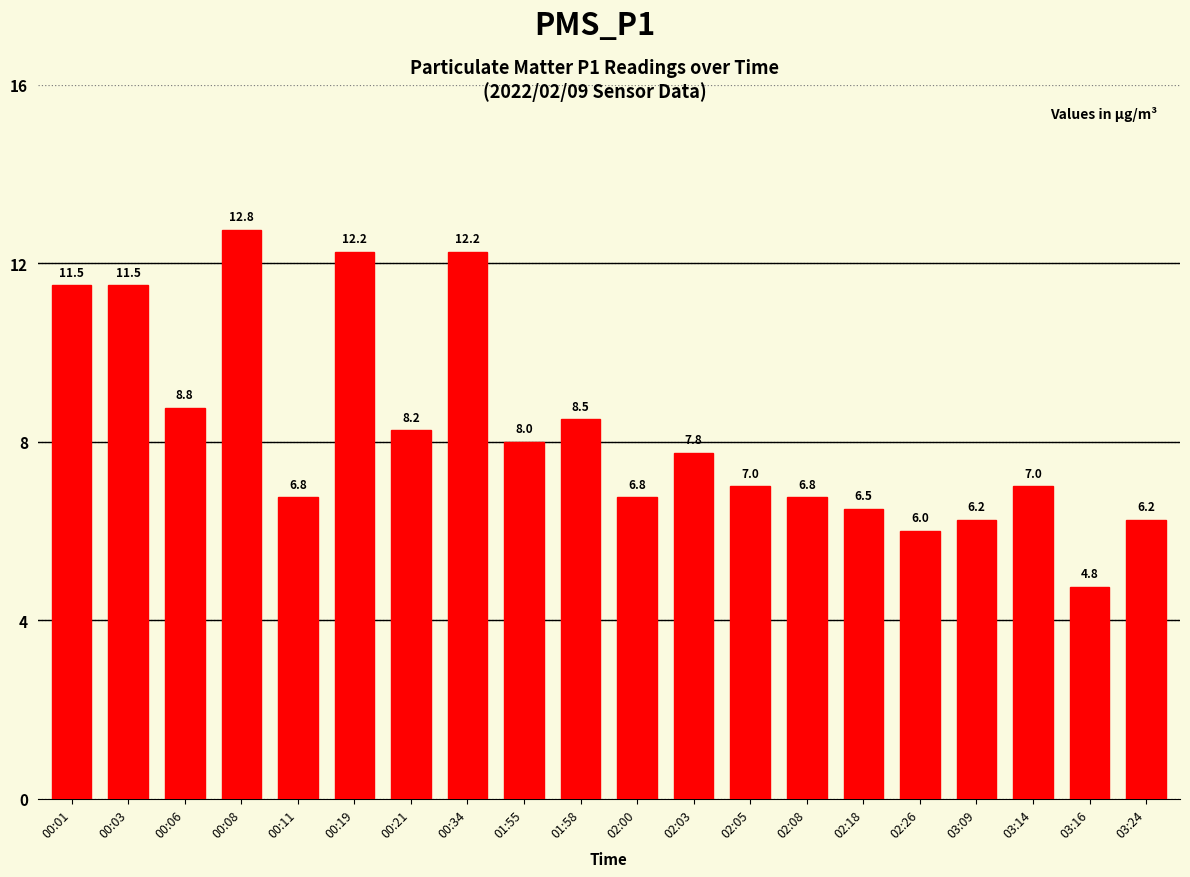

At which label is the value closest to 8?

01:55